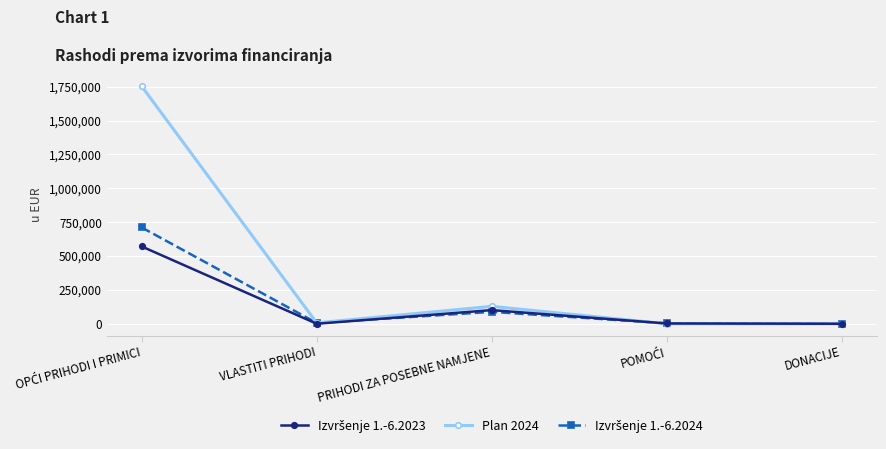

What is the label of the 3rd point from the left?

PRIHODI ZA POSEBNE NAMJENE